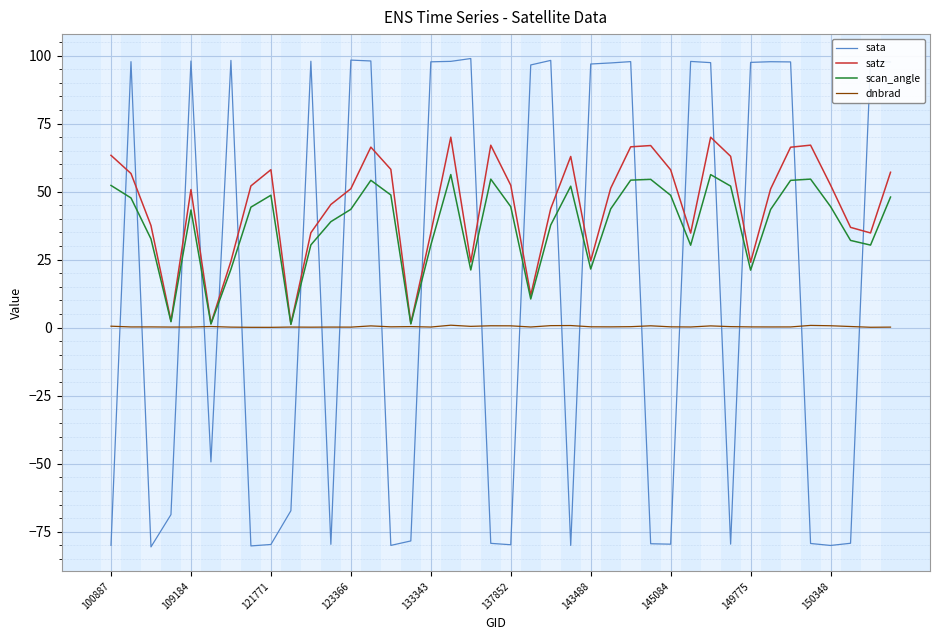

What is the highest value of the sata series?

98.9